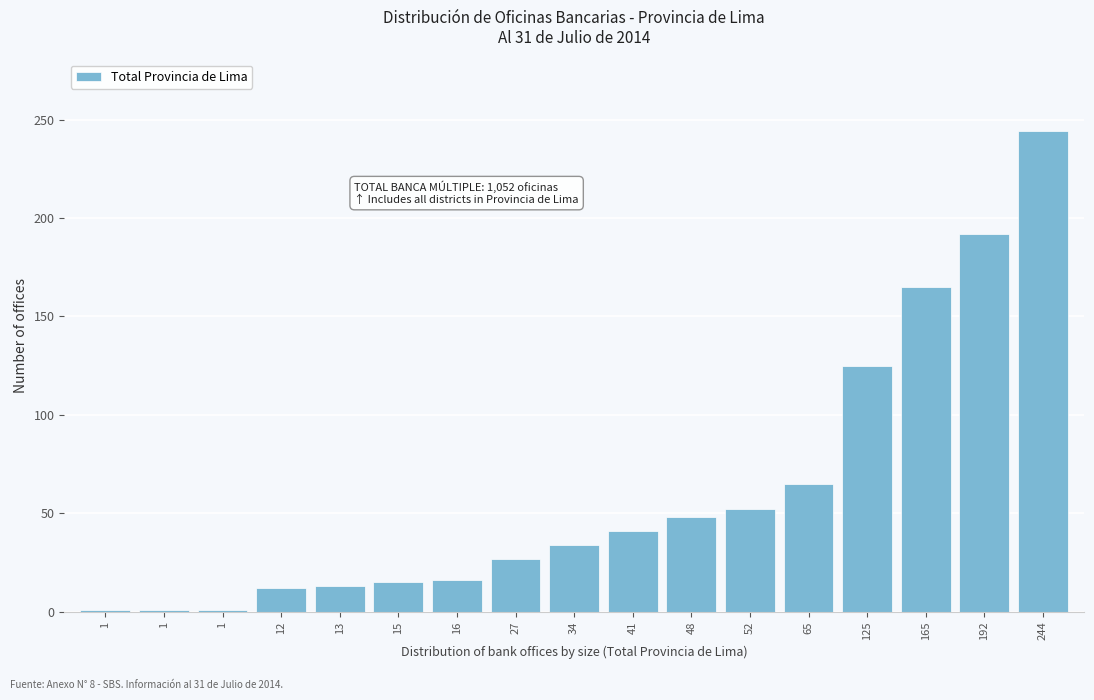

How many categories are shown in the chart?

17